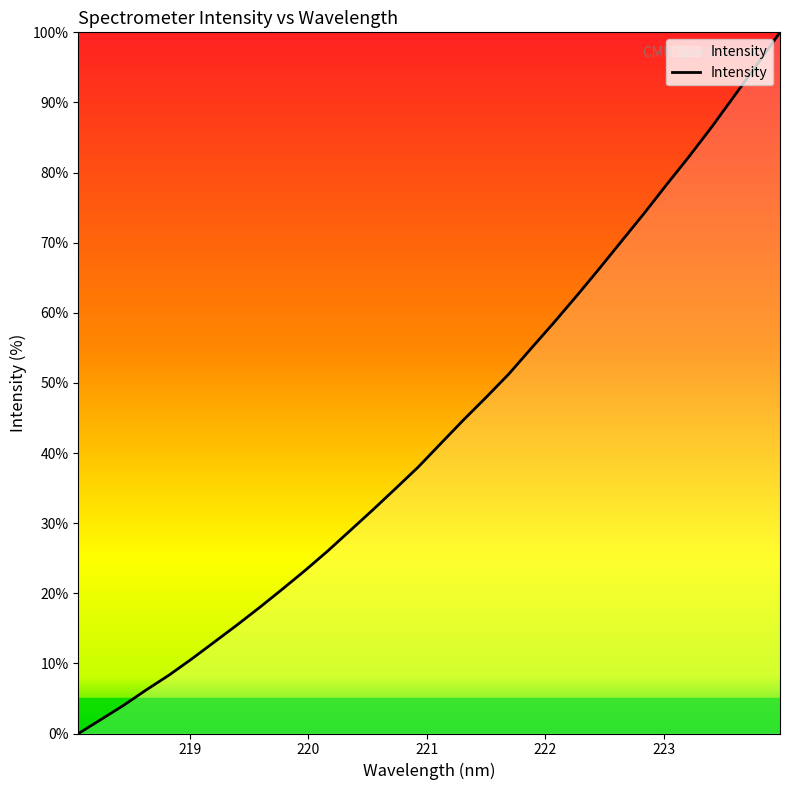

What is the difference between the maximum and minimum values?

100.0